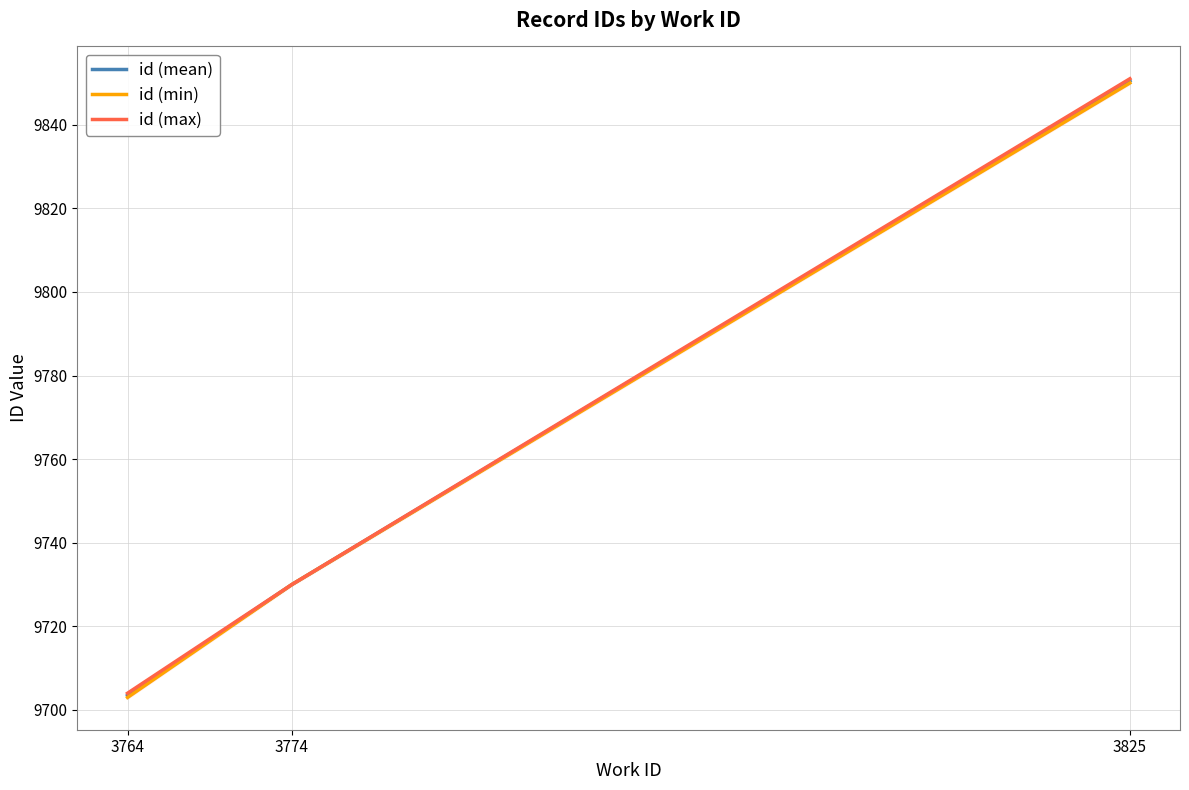

Which series changed the most between 3764 and 3825?

id (mean)